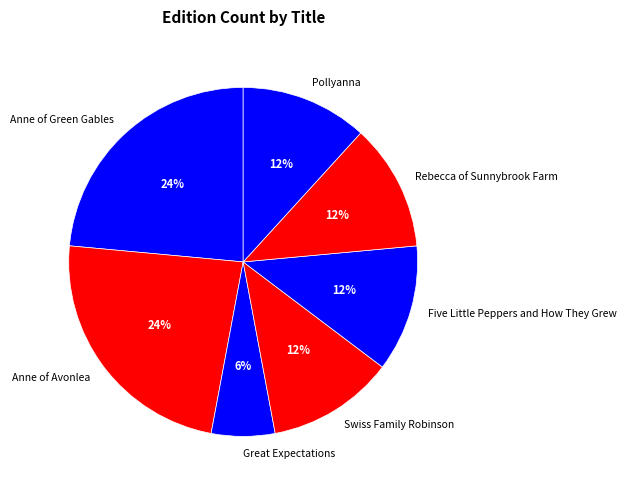

The Rebecca of Sunnybrook Farm slice represents 12% of the pie. True or false?

True